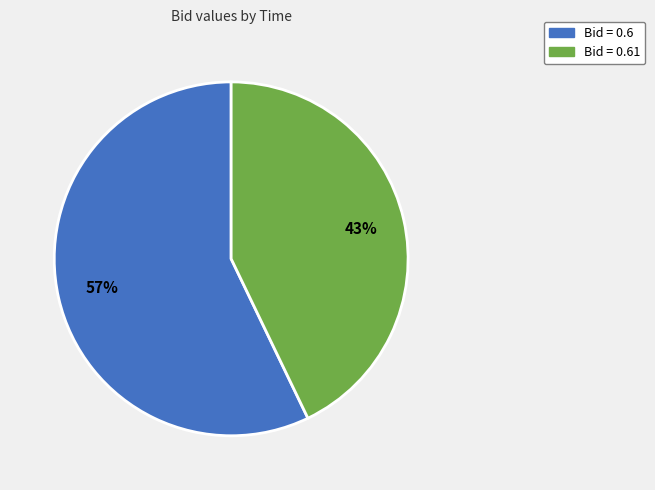

Is there a majority slice in this chart?

Yes